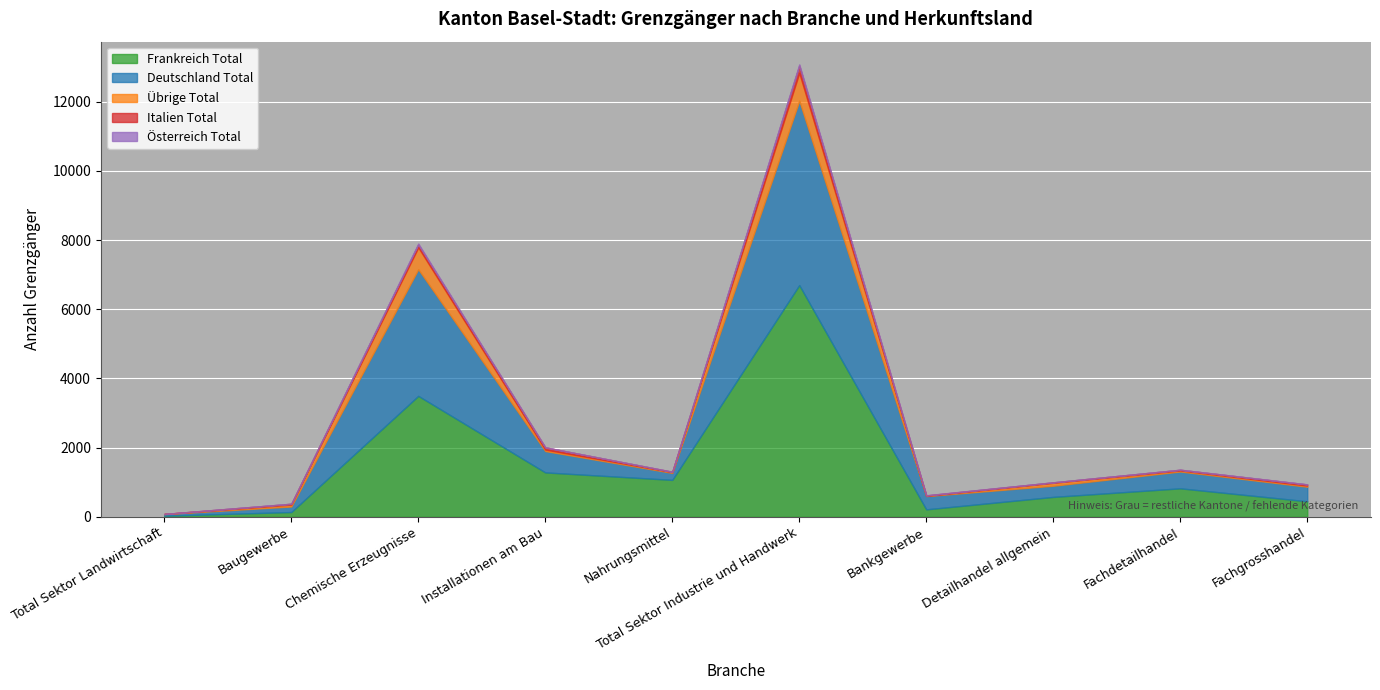

What is the label of the 4th point from the right?

Bankgewerbe